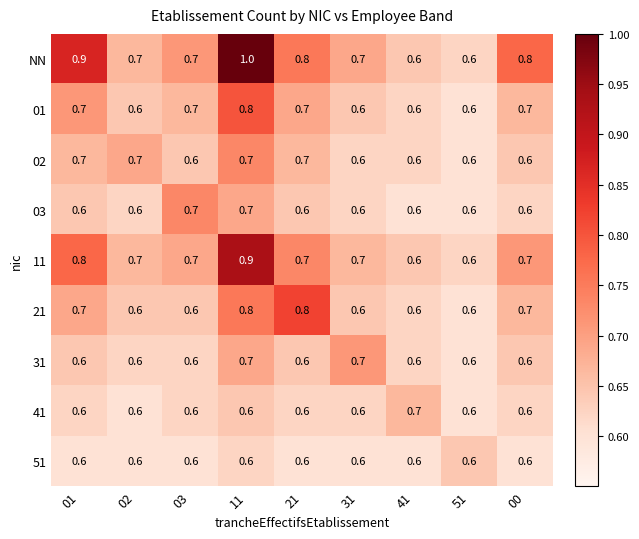

Which series has the largest range (max minus min)?

NN